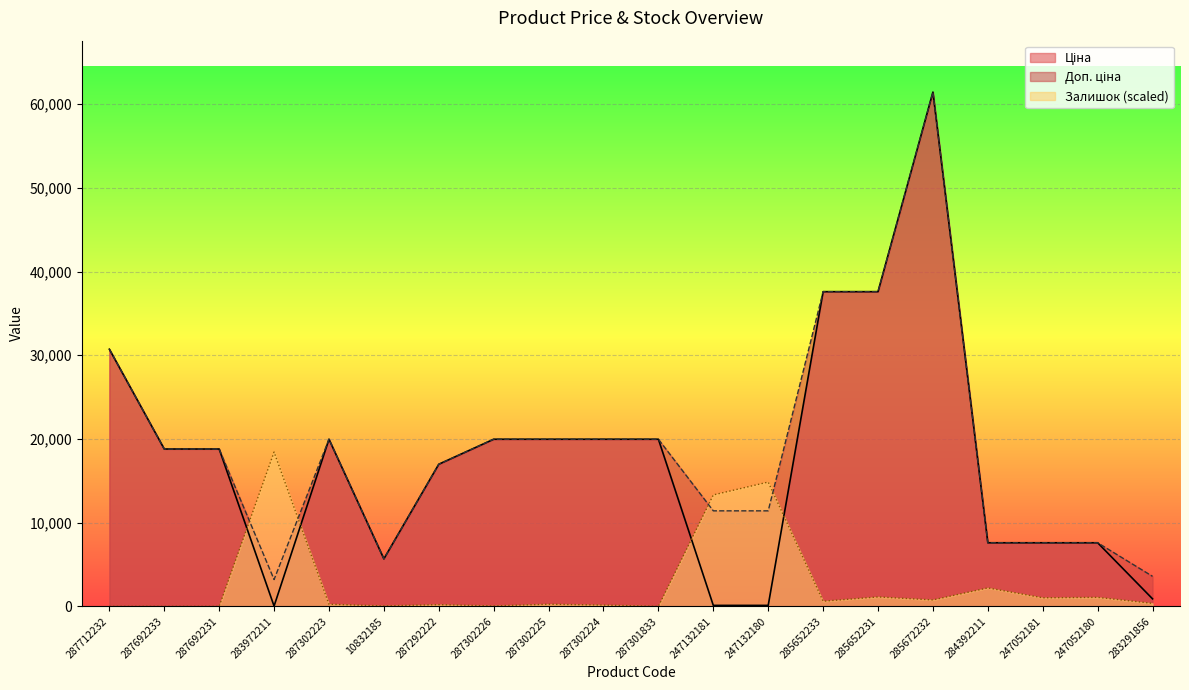

What is the spread (max minus min) of values at 247052180?

6521.4